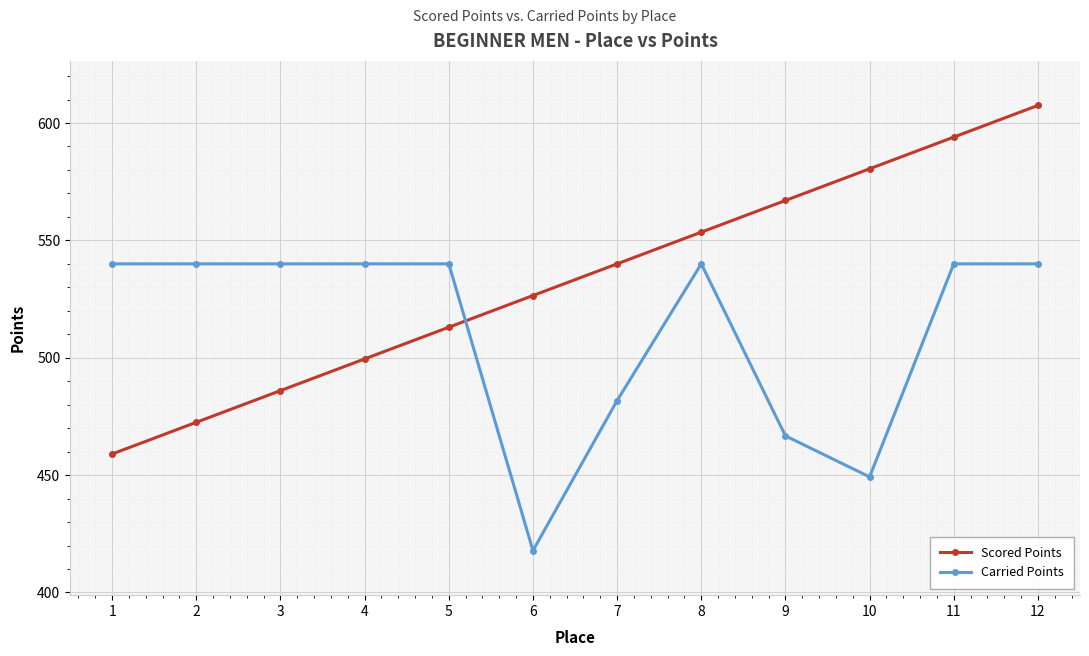

True or false: Scored Points has more than 1 points higher than both neighbors.

False